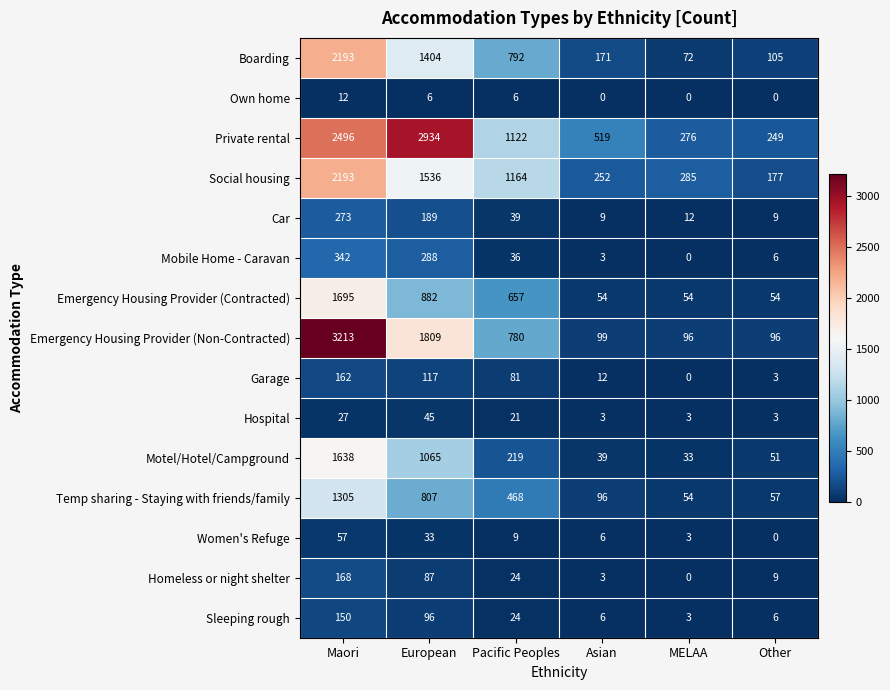

What is the sum of the Own home values at European and Maori?

18